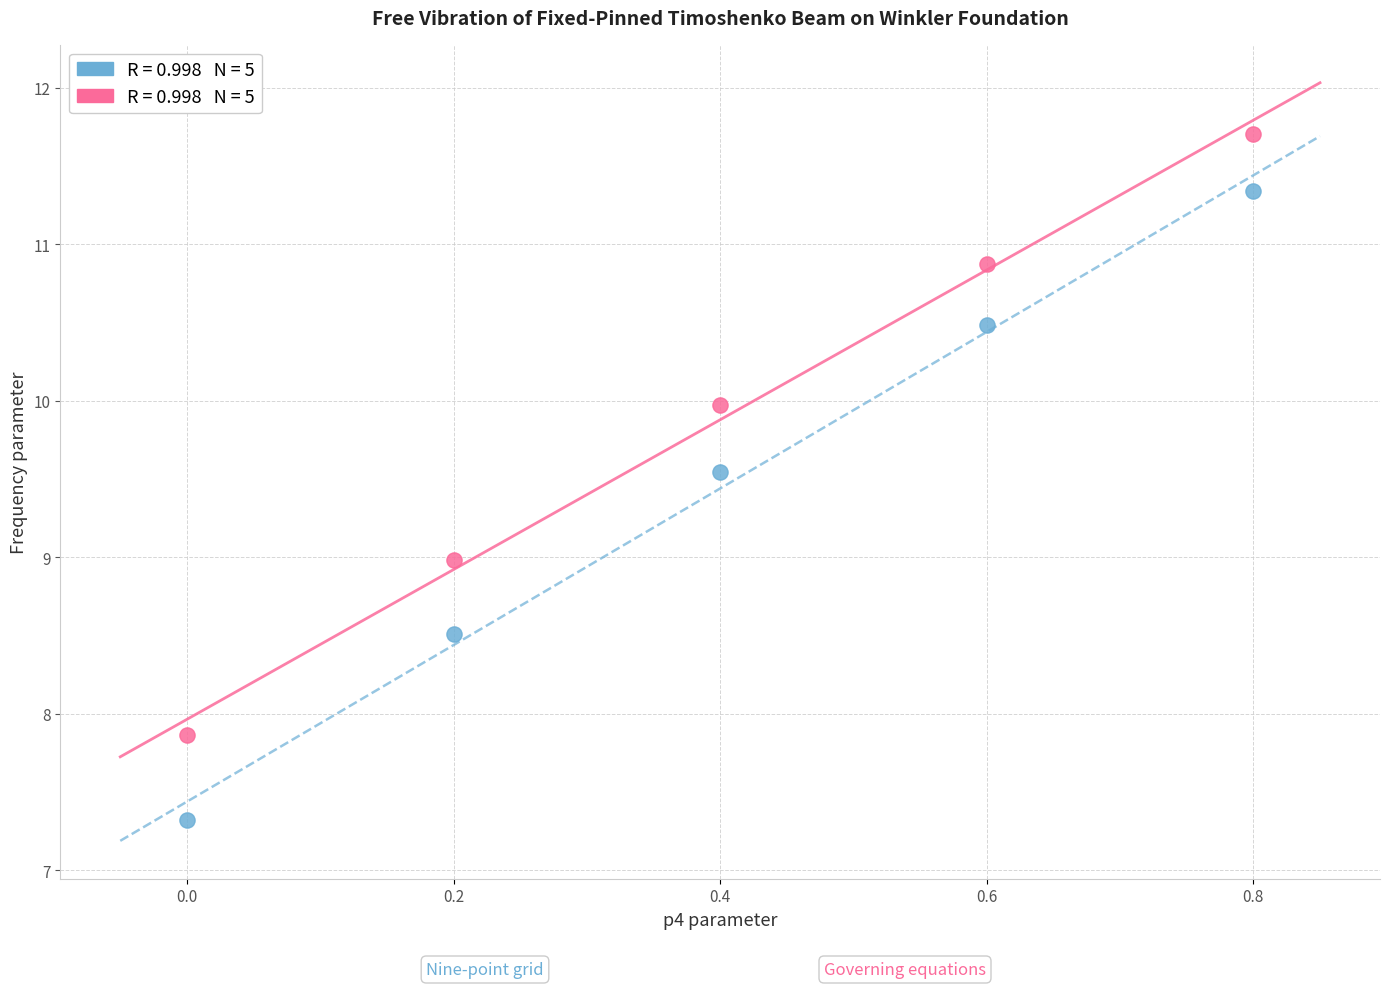

Across all data points, what is the average X value?

0.4